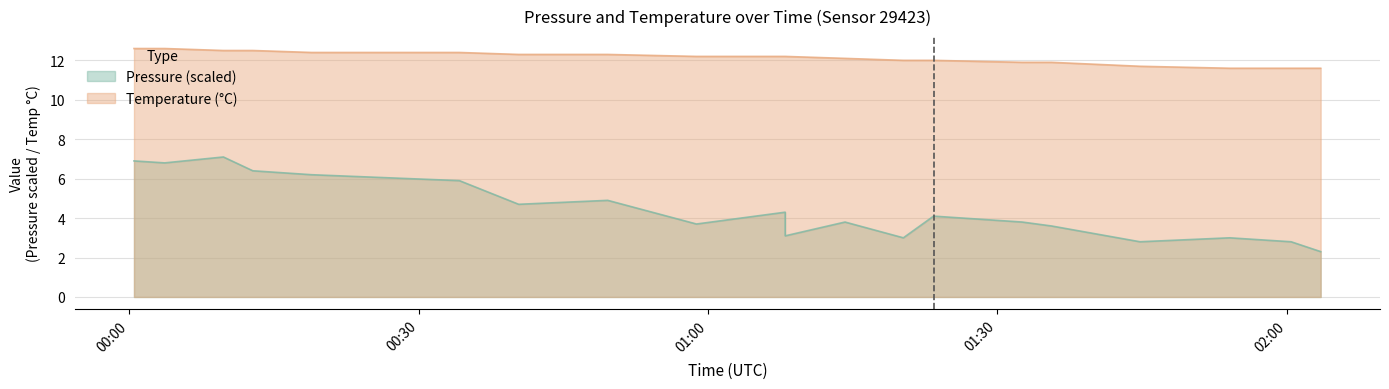

At 07:00, list the series in order from smallest to largest.

Pressure, Temperature